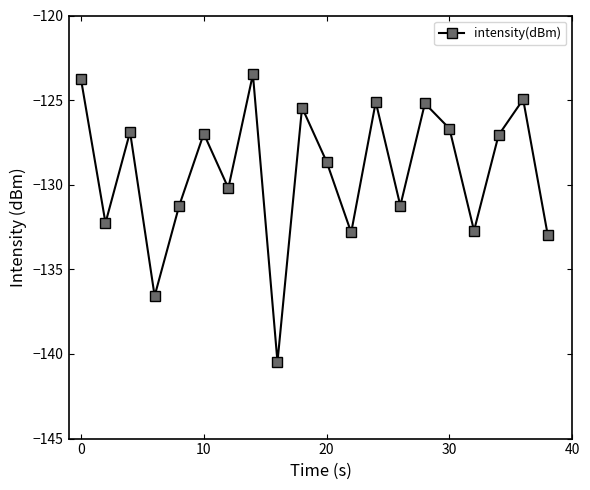

What is the minimum value shown in the chart?

-140.5